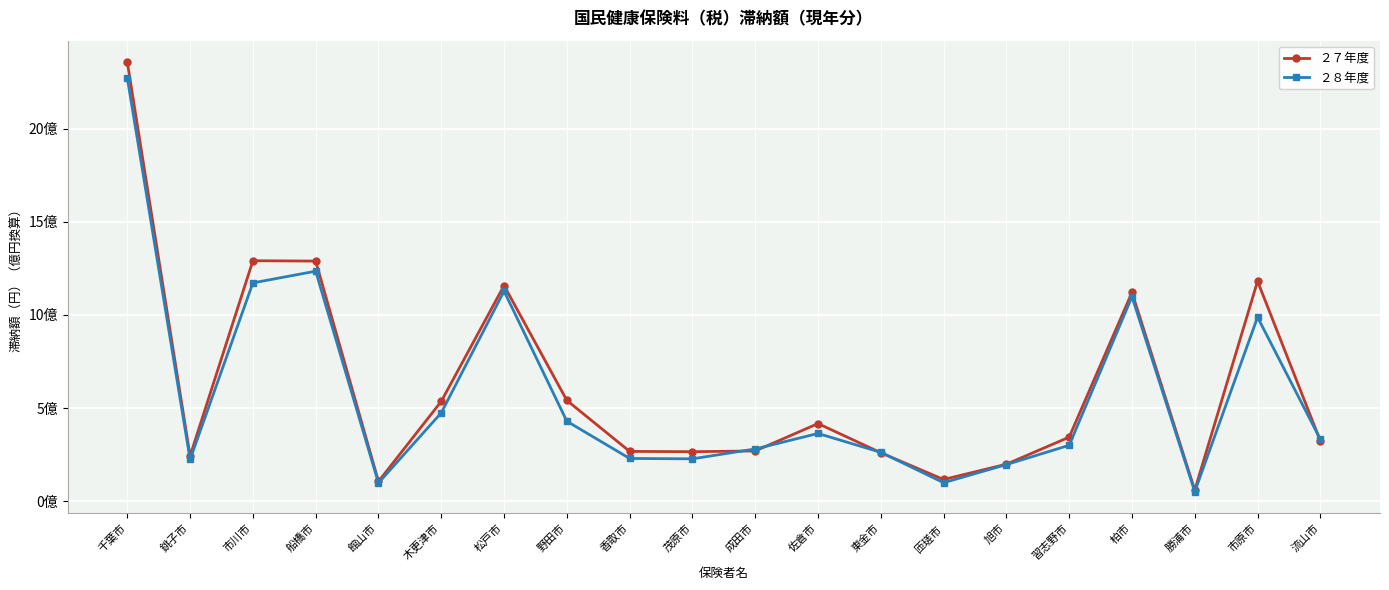

What is the average value of the ２７年度 series?

616821744